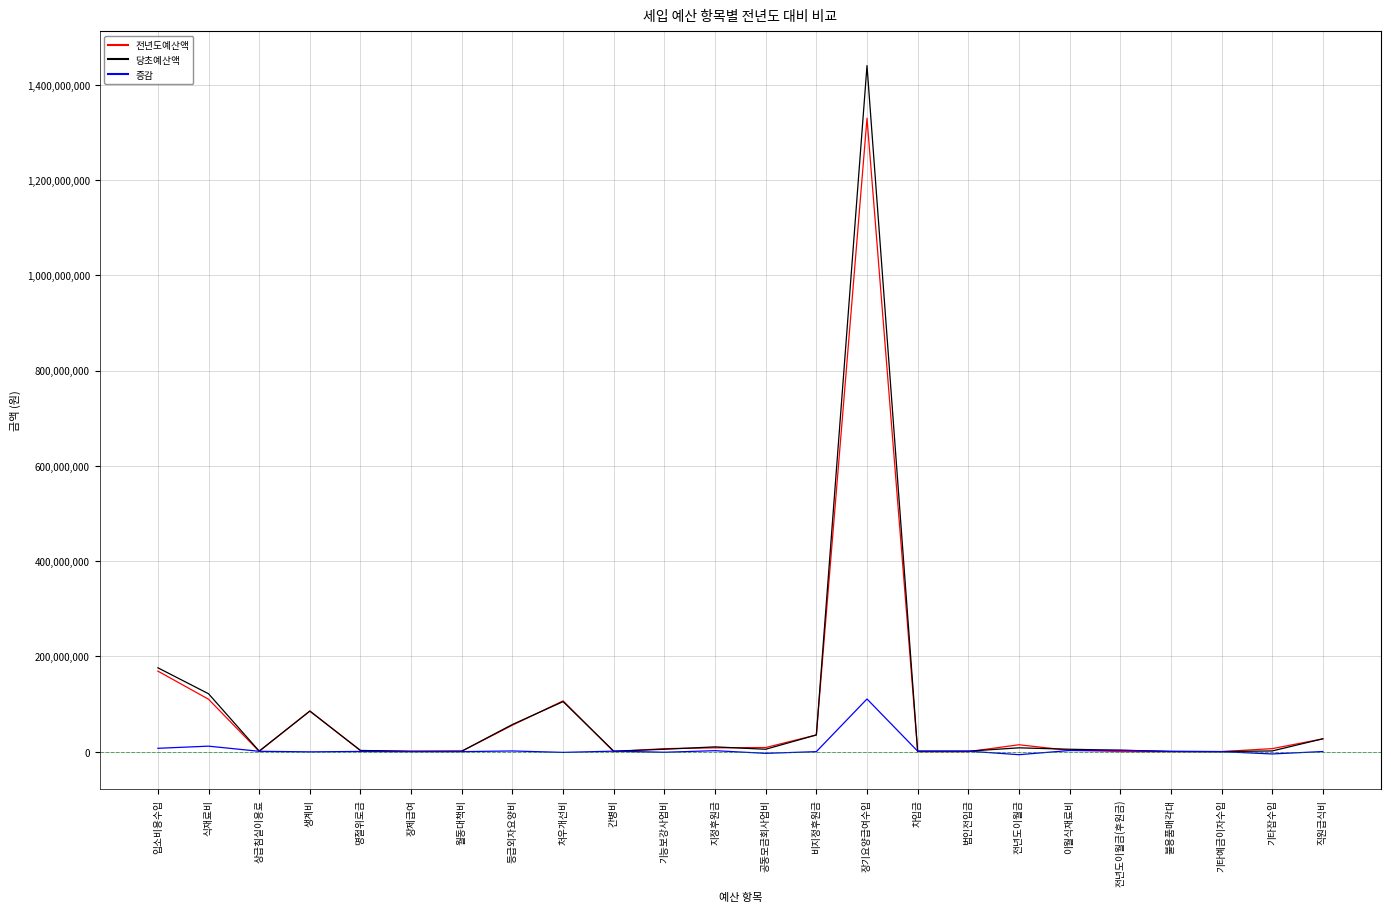

List the series in order of their peak value, highest first.

당초예산액, 전년도예산액, 증감